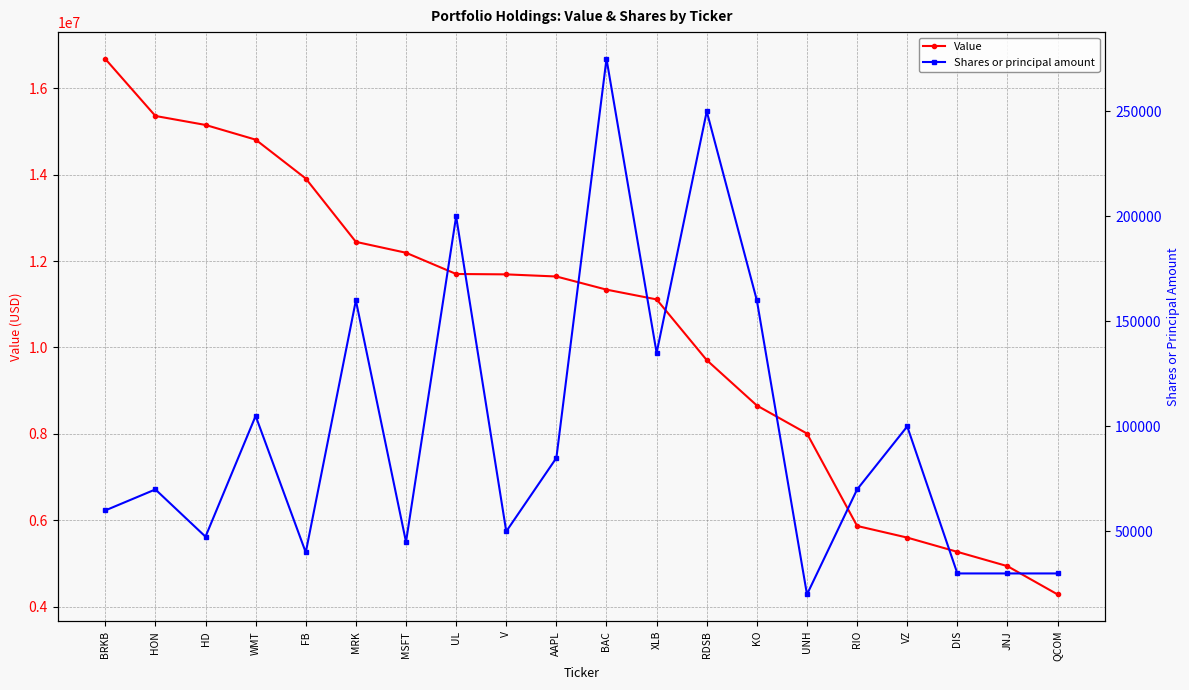

Rank the series by their average value, from highest to lowest.

Value, Shares or principal amount